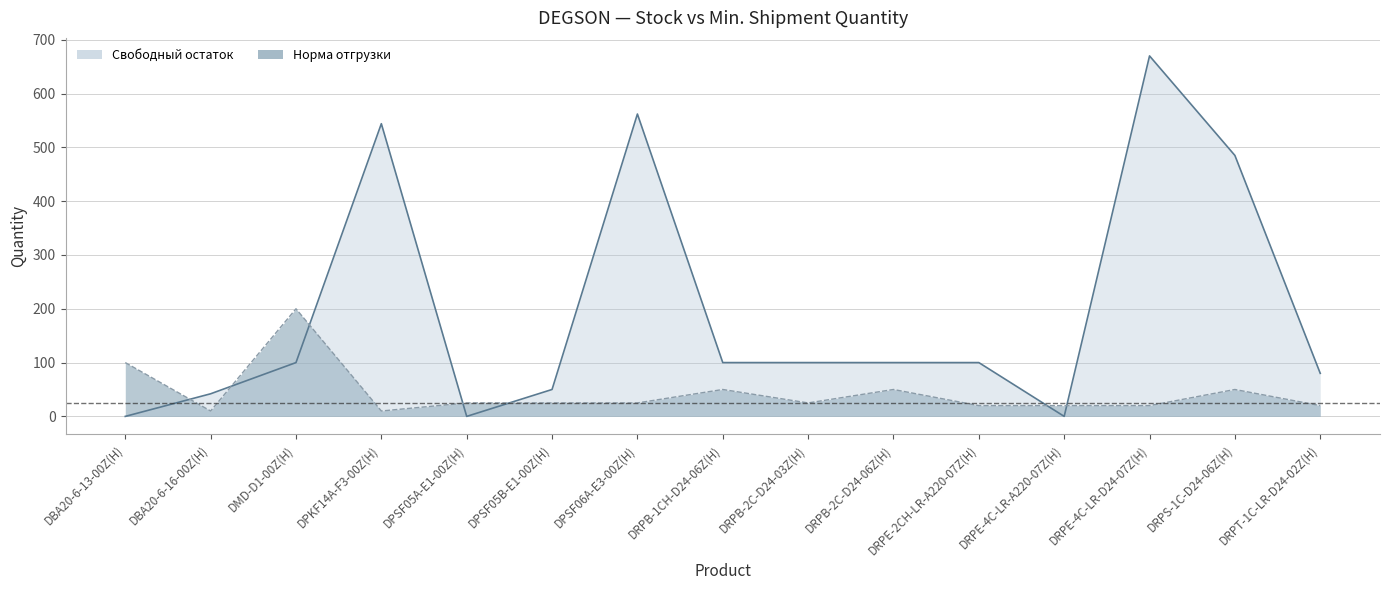

What is the total value across all series at DPSF06A-E3-00Z(H)?

587